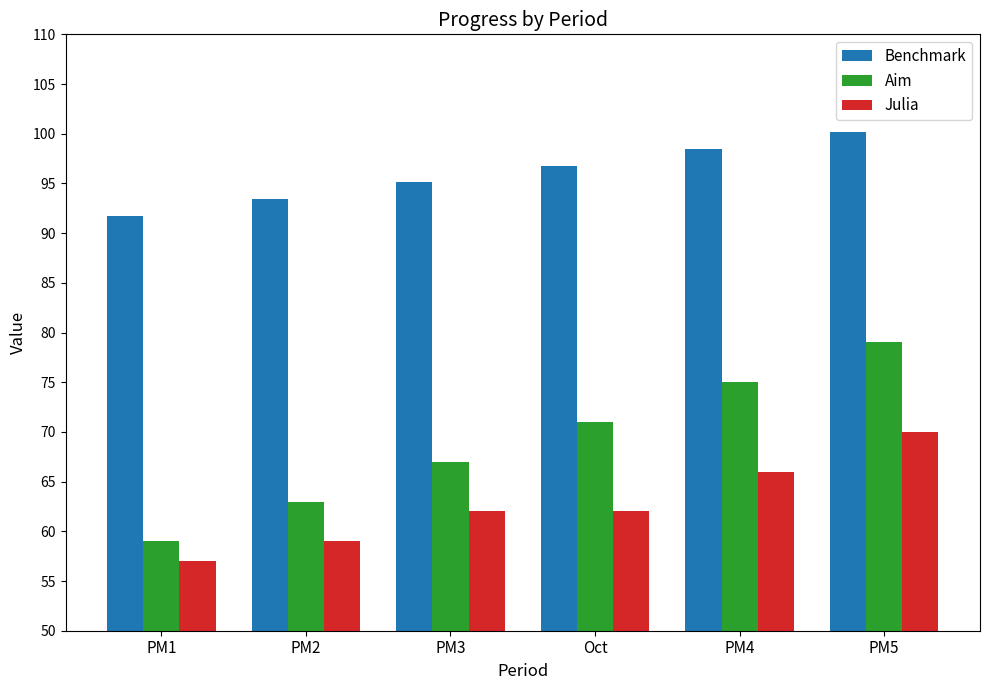

How many Aim values are between 63 and 75?

4